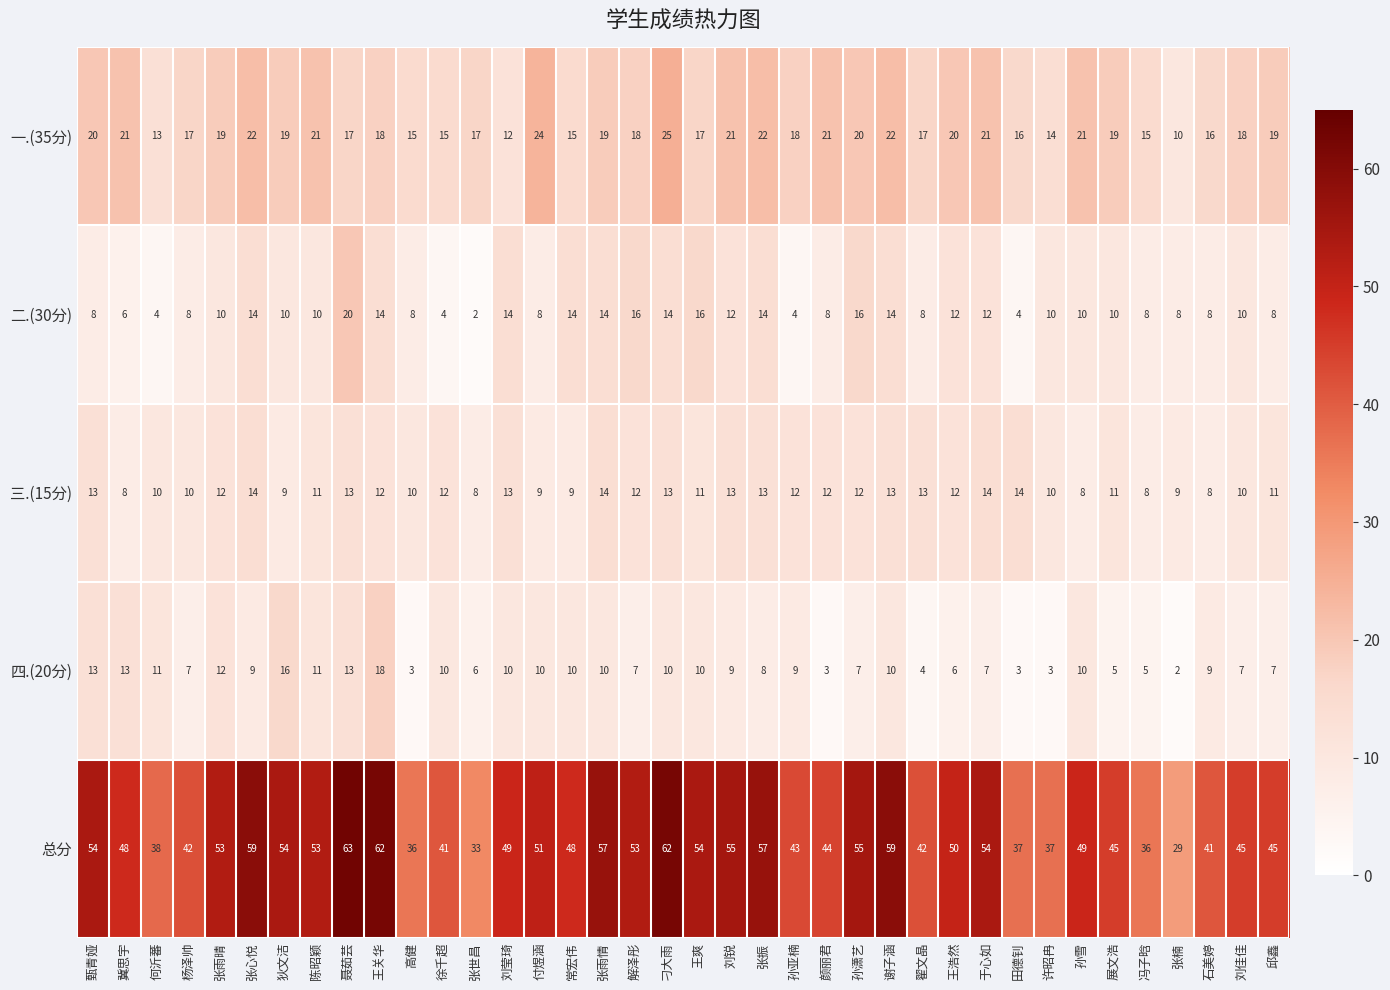

What is the sum of all 三.(15分) values?

426